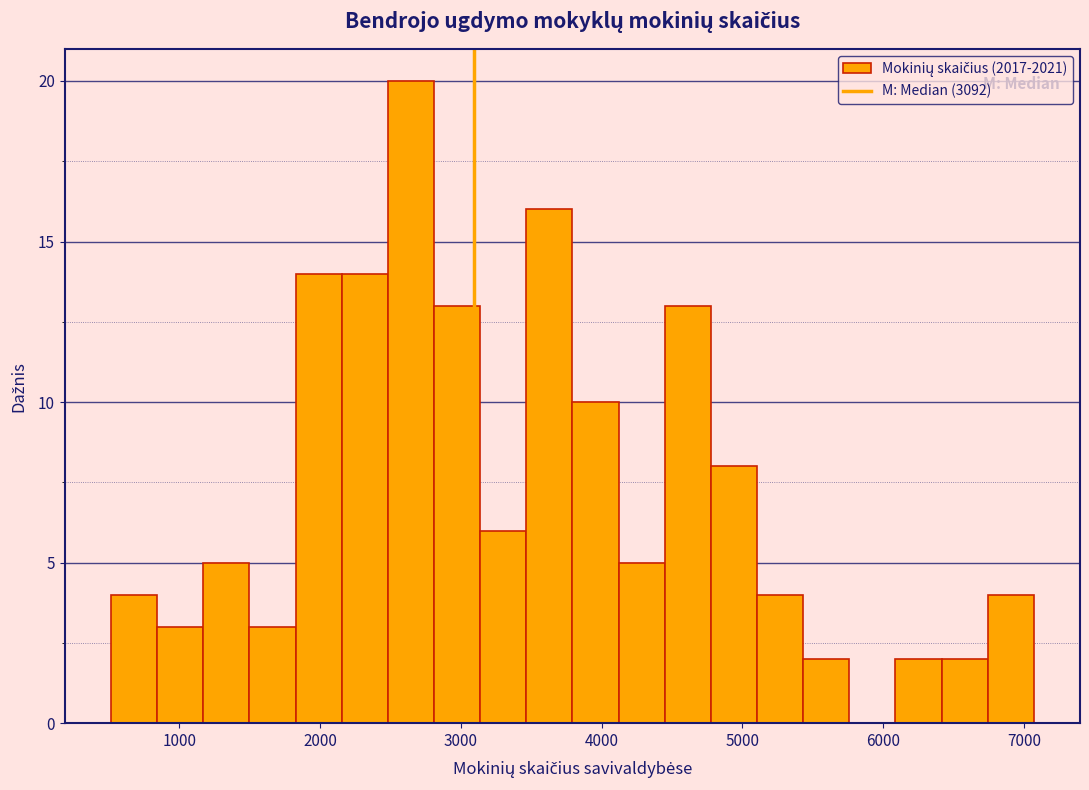

Around what value on the x-axis is the tallest bar? Give the approximate position of its centre, as read against the axis.

2600